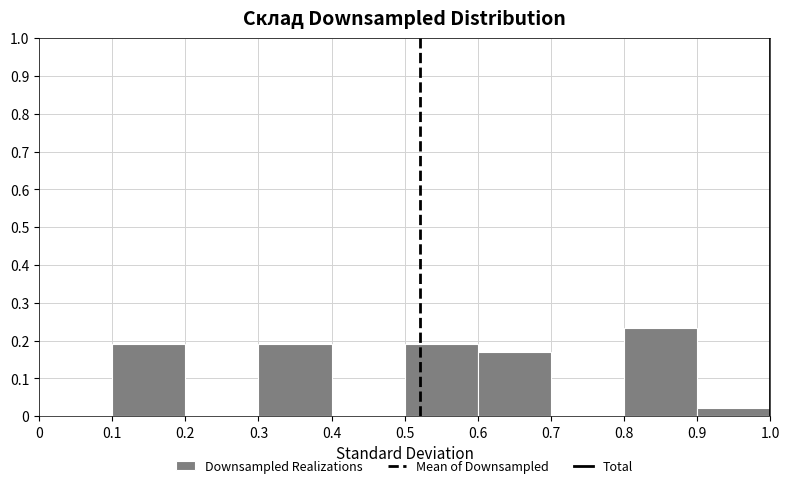

Reading left to right, transcribe this chart: for each bar, give the range it covers on the x-axis and its height. The values are not printed on the chart, so give them approximately, as read against the axis.

0 to 0.1: 0
0.1 to 0.2: 0.19
0.2 to 0.3: 0
0.3 to 0.4: 0.19
0.4 to 0.5: 0
0.5 to 0.6: 0.19
0.6 to 0.7: 0.17
0.7 to 0.8: 0
0.8 to 0.9: 0.23
0.9 to 1.0: 0.02